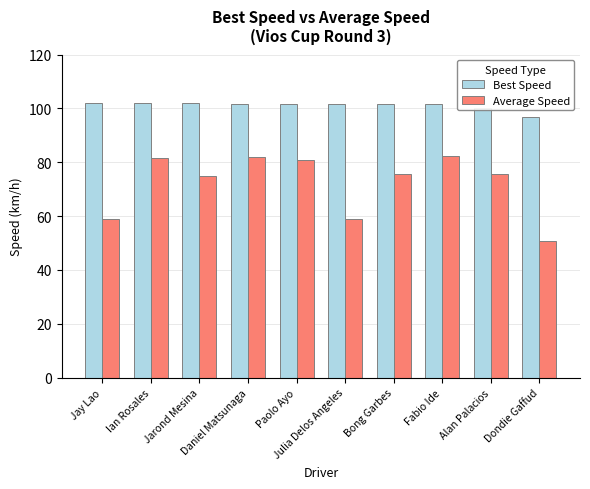

How many series are shown in this chart?

2